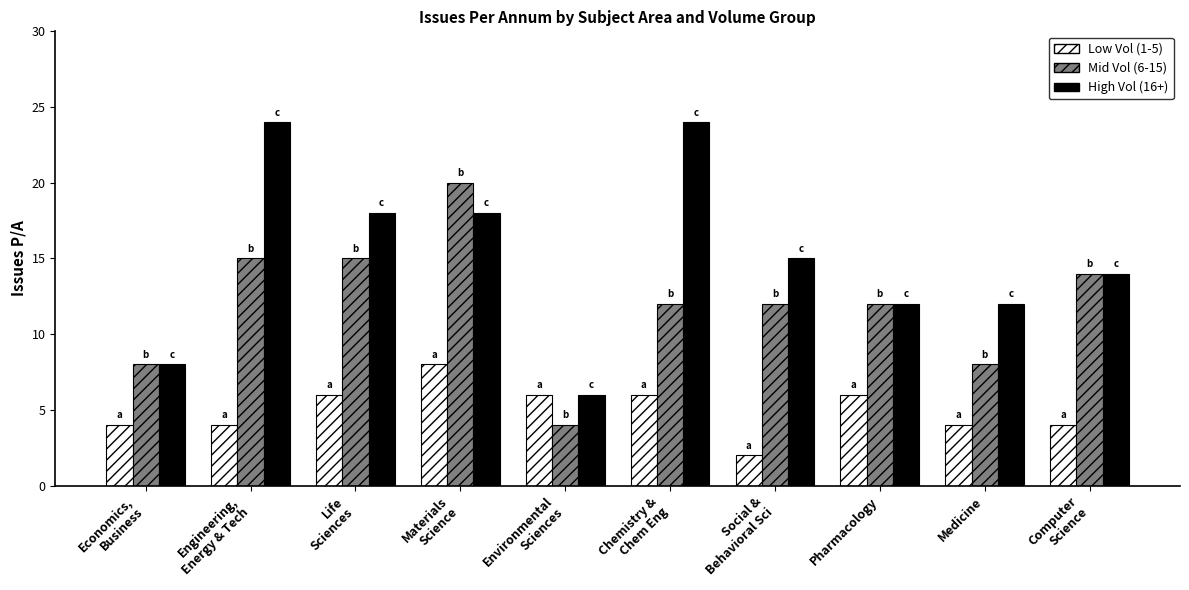

What is the spread (max minus min) of values at Environmental
Sciences?

2